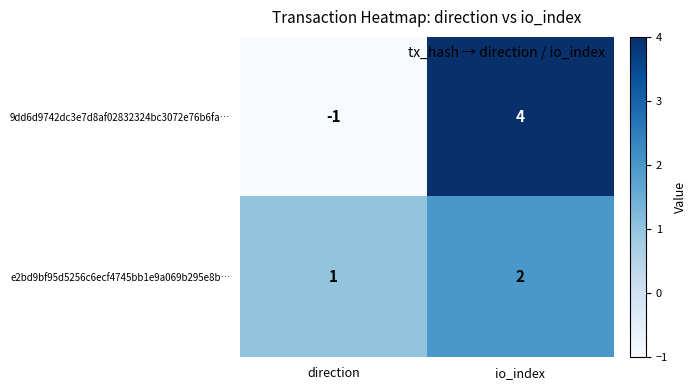

Which series has the widest spread of values?

9dd6d9742dc3e7d8af02832324bc3072e76b6fa…